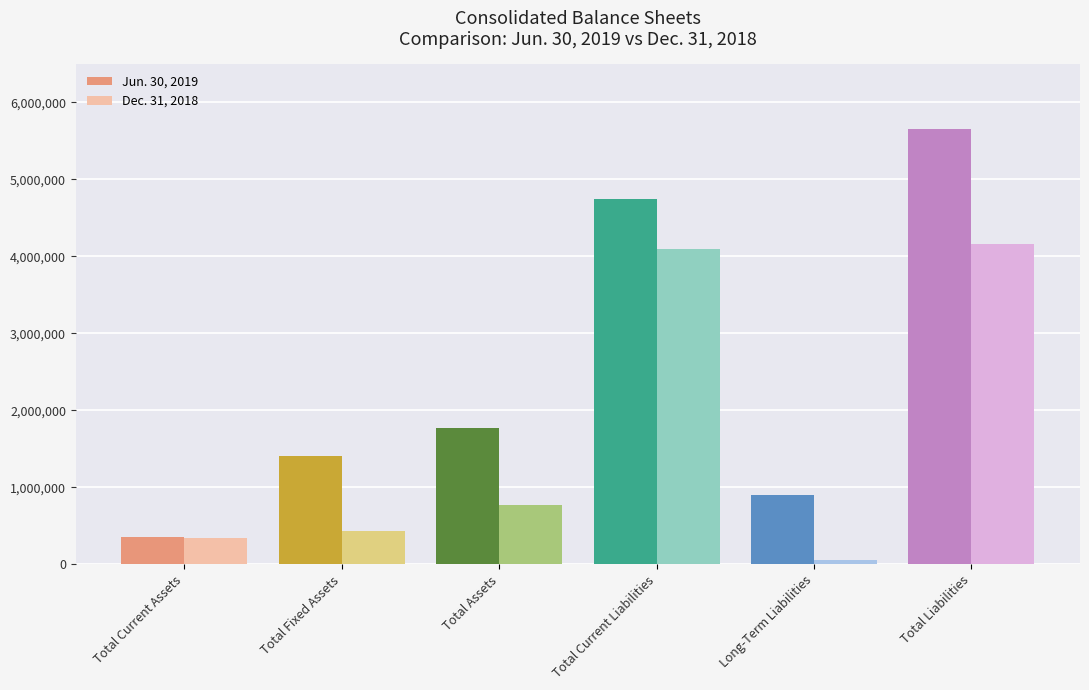

What is the average value of the Jun. 30, 2019 series?

2472403